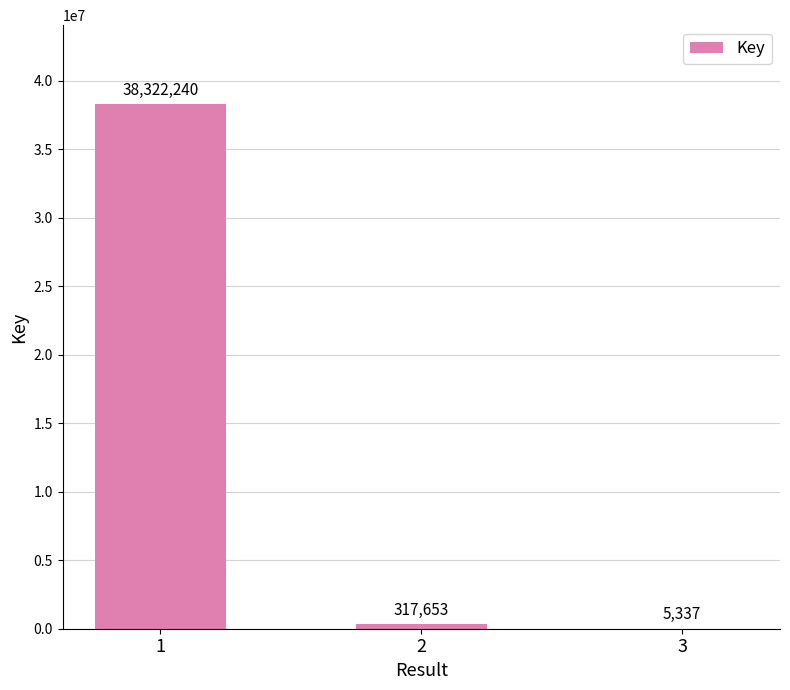

What is the maximum value shown in the chart?

38322240